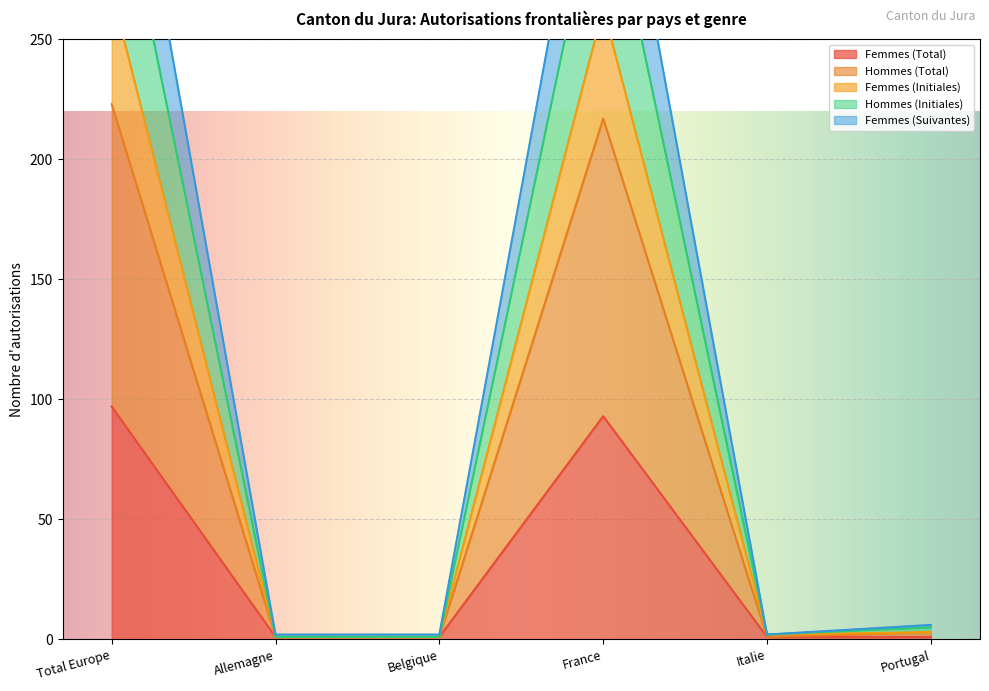

What position from the left is Belgique?

3